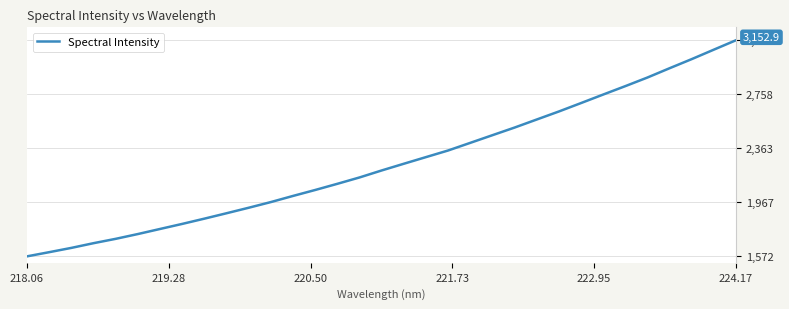

What is the minimum value shown in the chart?

1572.3